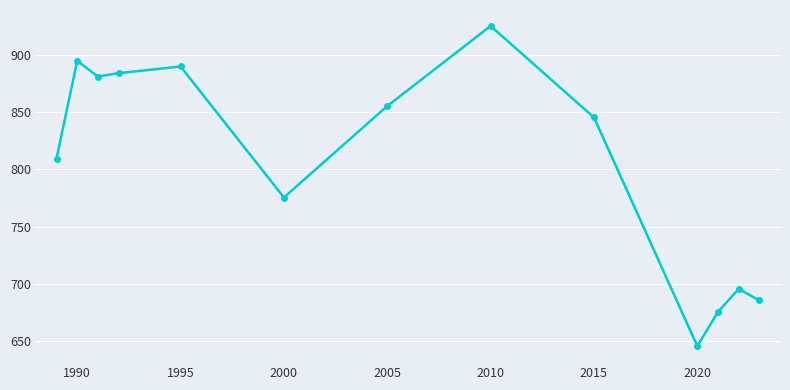

How many interior local peaks (higher than both neighbors) does the data have?

4